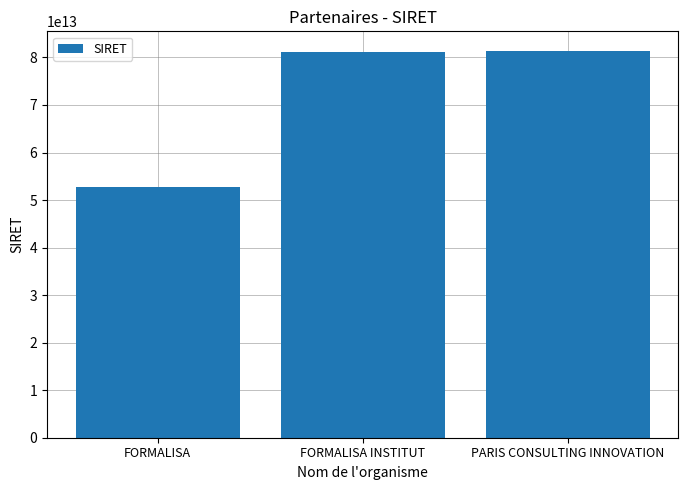

The value at PARIS CONSULTING INNOVATION is 41904077616590. True or false?

False